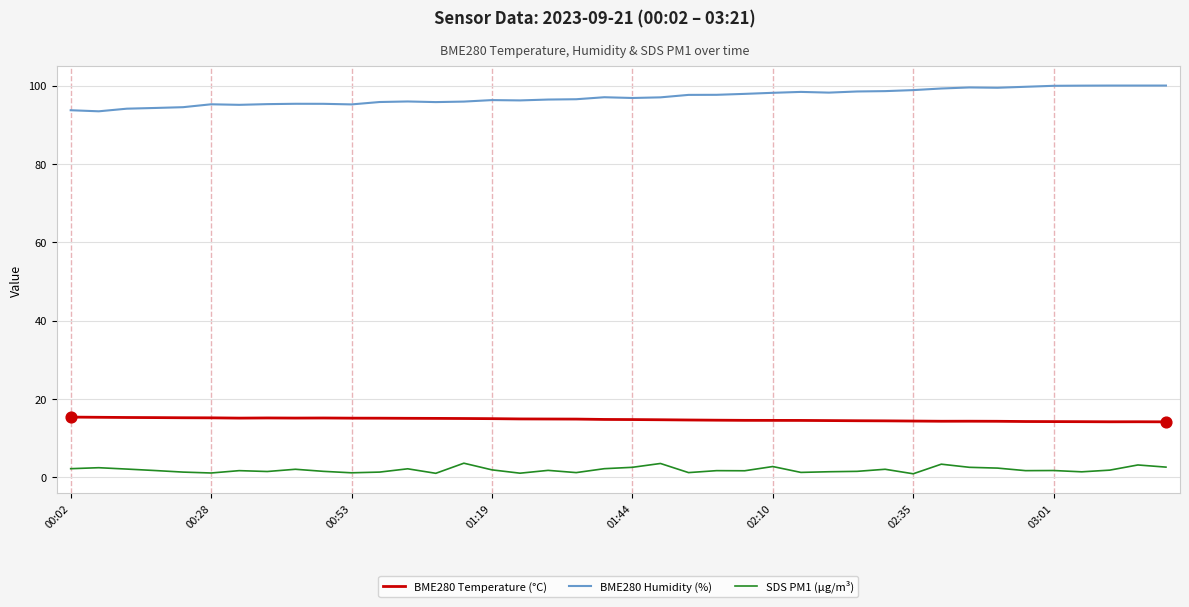

At how many categories does at least one series exceed 38?

40